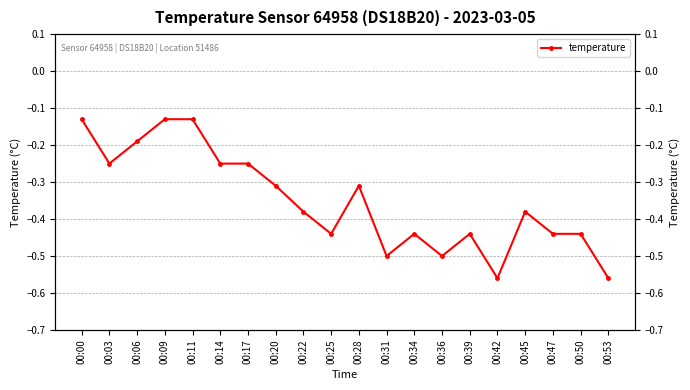

At which category does the chart reach its peak across all series?

00:00